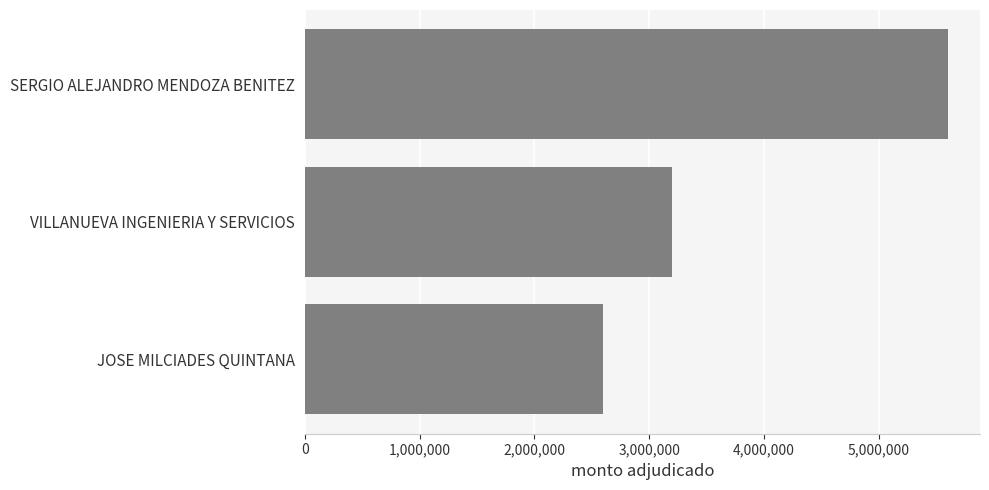

What is the average value?

3798667